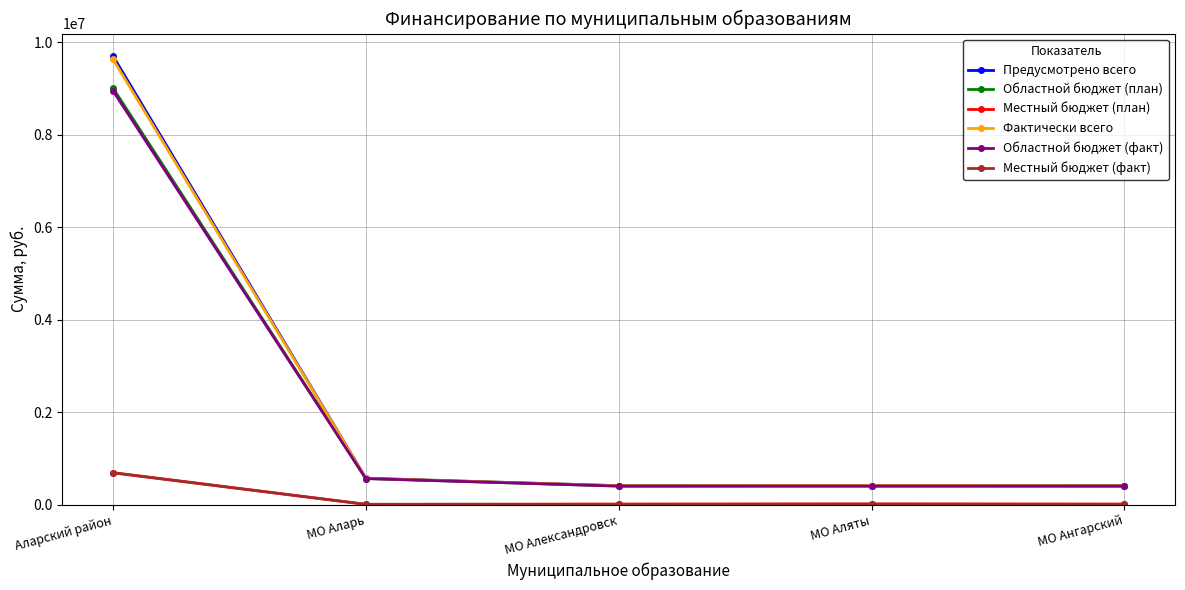

What is the maximum value for Предусмотрено всего?

9700000.0